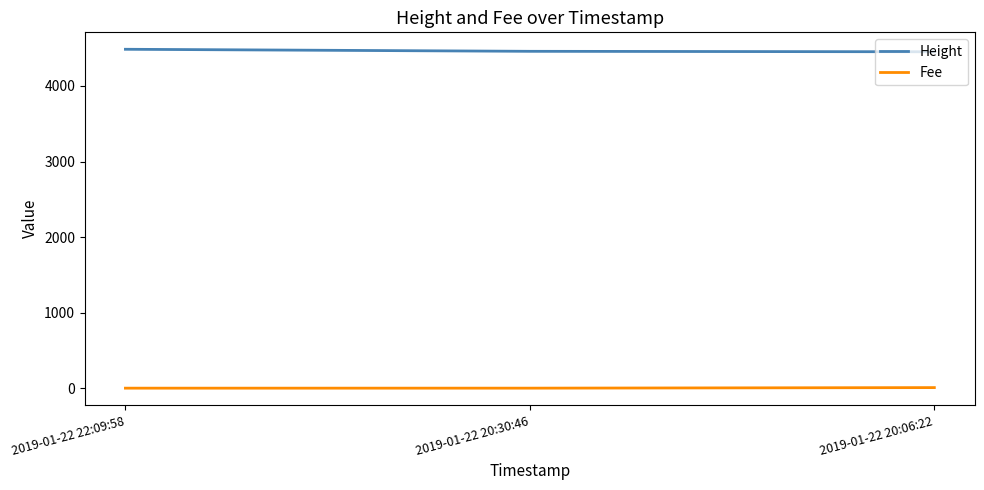

What is the maximum value for Height?

4486.0